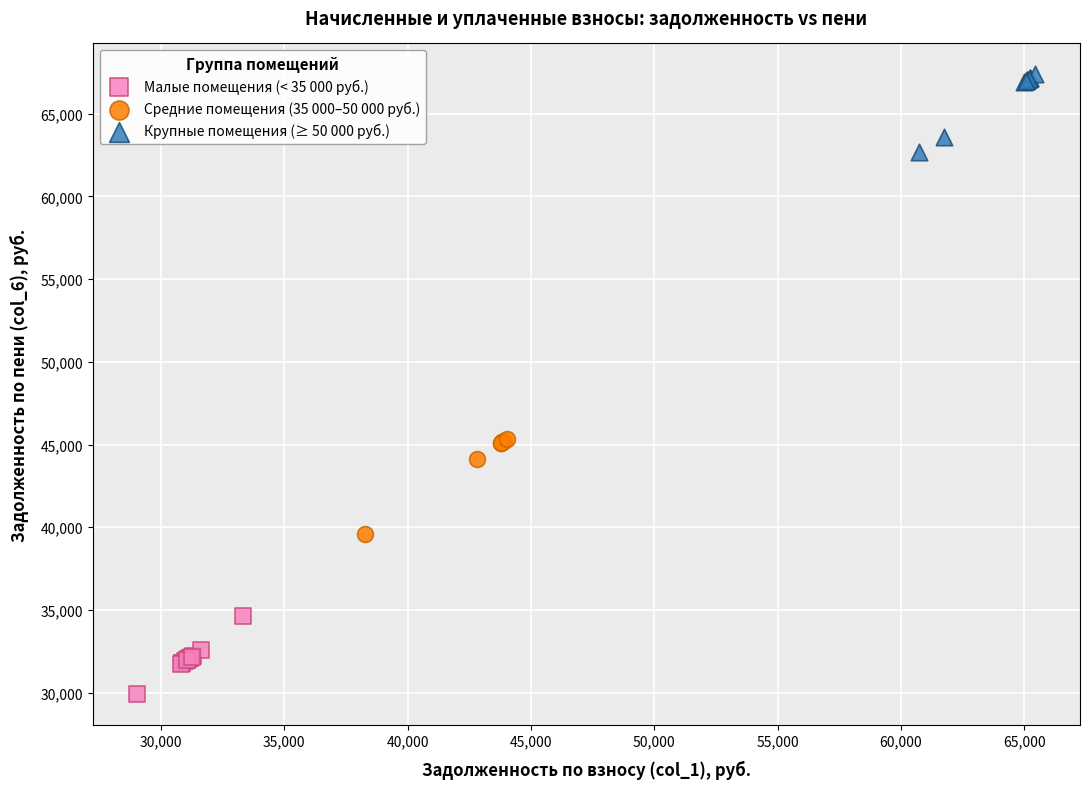

Which series contains the lowest Y value?

Малые помещения (< 35 000 руб.)